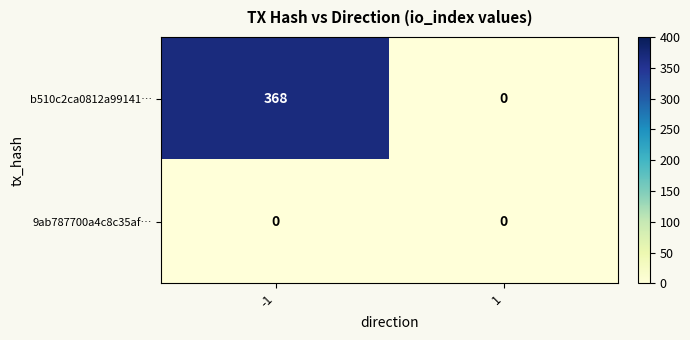

At which category does the chart reach its minimum across all series?

1